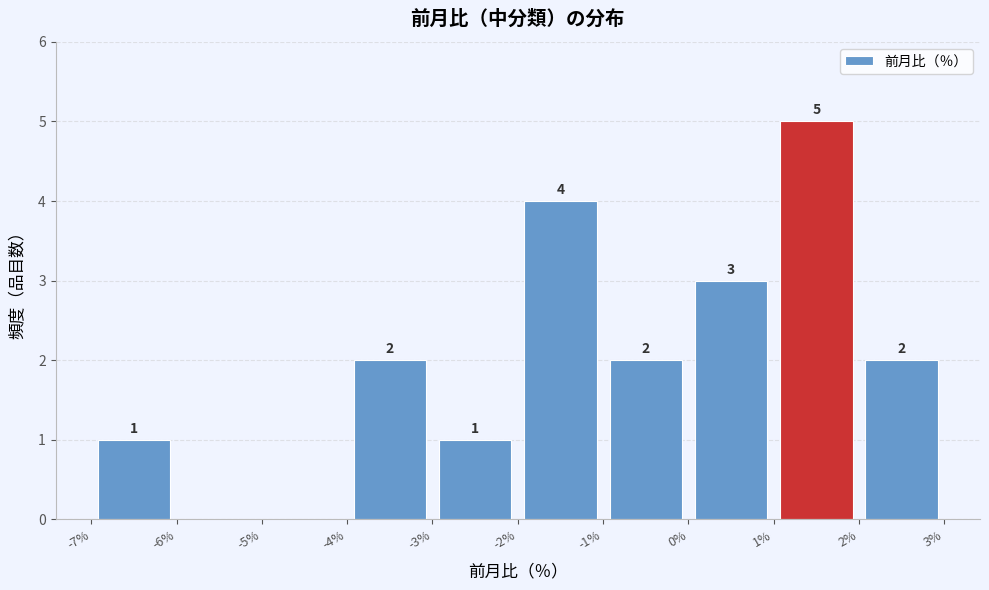

Which range on the x-axis has the tallest bar?

1% to 2%